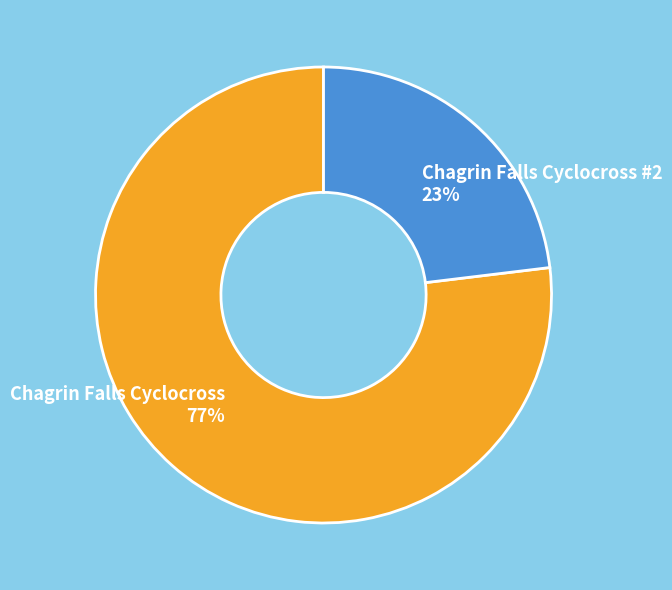

Is the sum of Chagrin Falls Cyclocross #2 and Chagrin Falls Cyclocross greater than half?

Yes